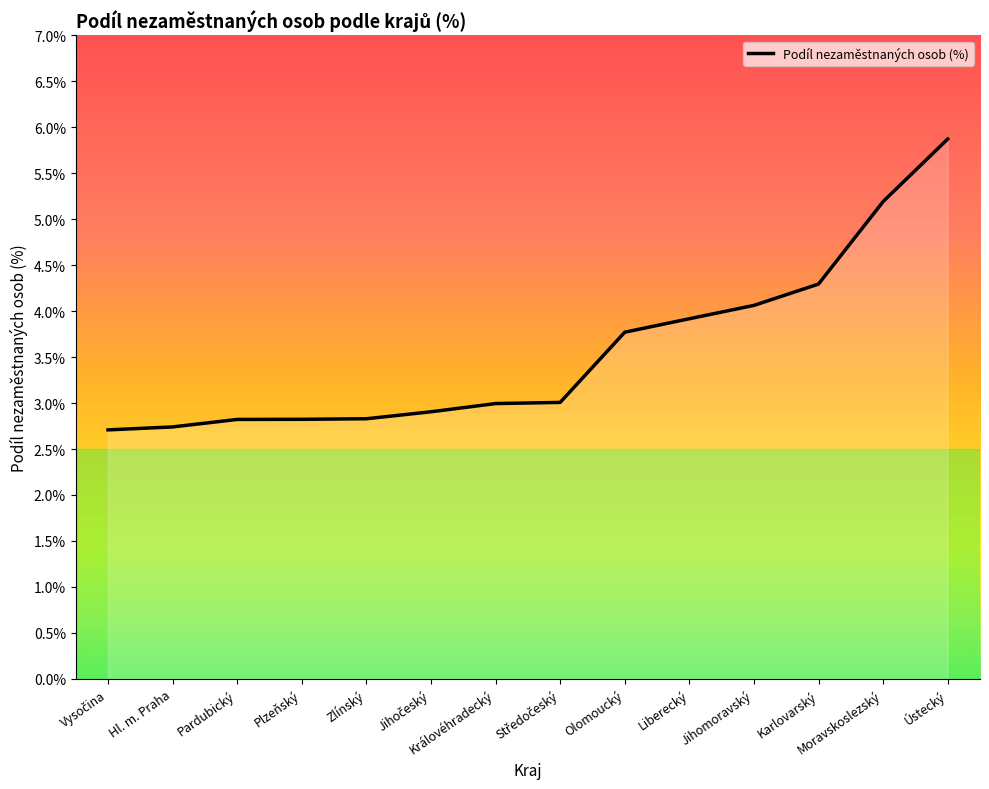

What is the label of the 4th point from the right?

Jihomoravský